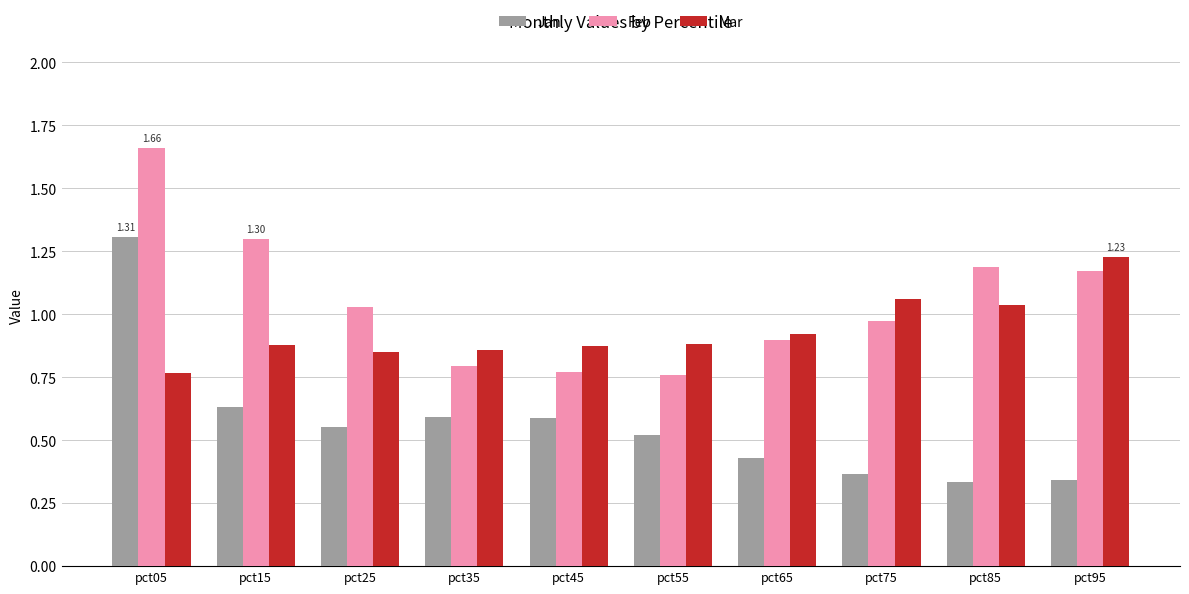

Which series has the widest spread of values?

Jan